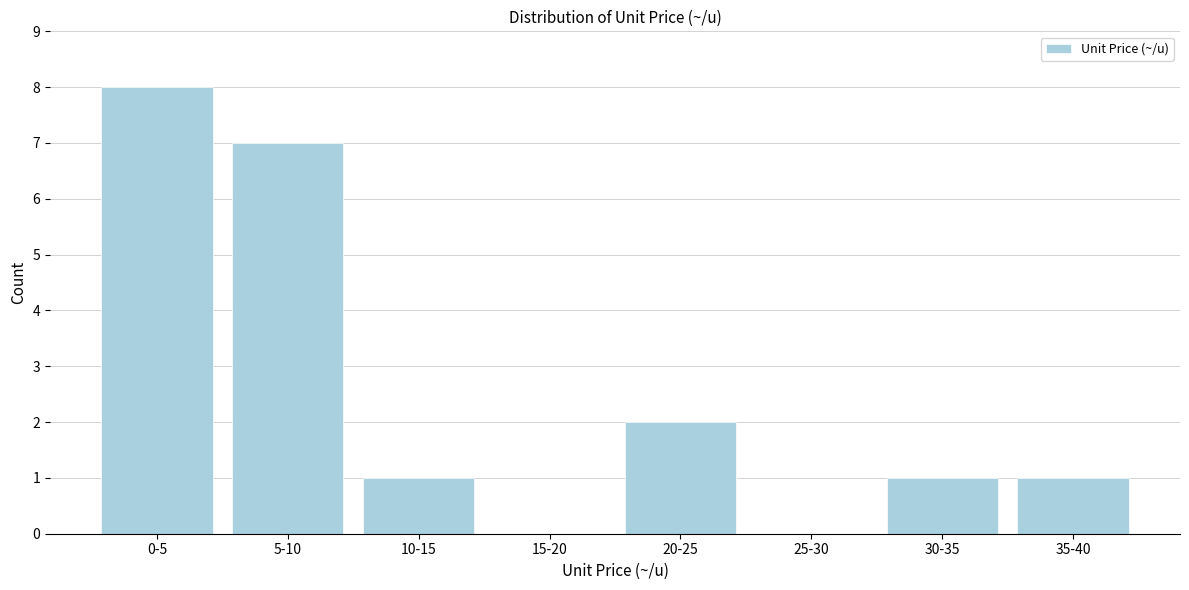

Reading right to left, extract all data points from this chart.

35-40=1	30-35=1	25-30=0	20-25=2	15-20=0	10-15=1	5-10=7	0-5=8